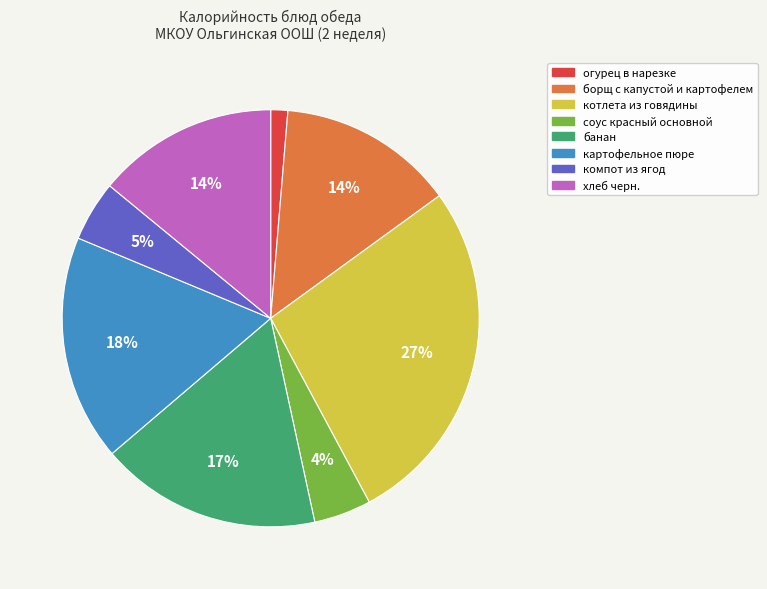

To the nearest percent, what is the difference between the банан and огурец в нарезке slice percentages?

16%